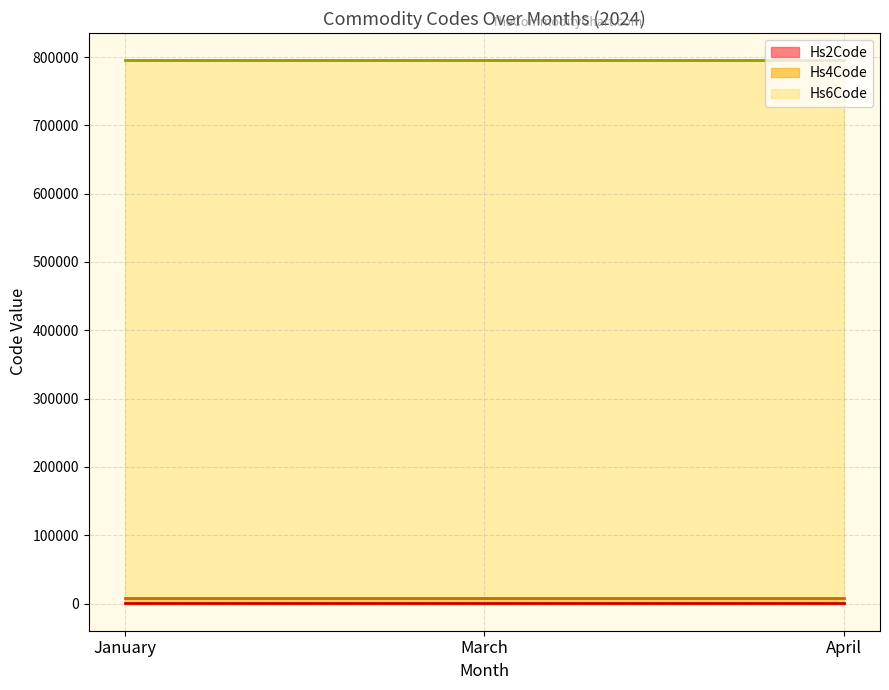

What value does the Hs2Code series have at January?

76